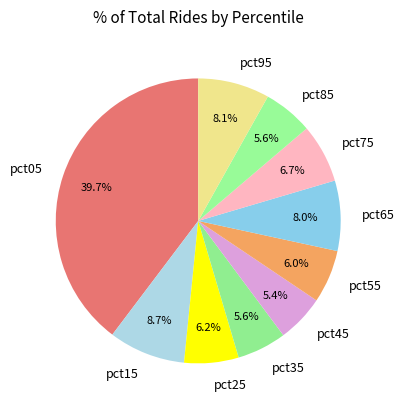

The pct85 slice represents 1% of the pie. True or false?

False